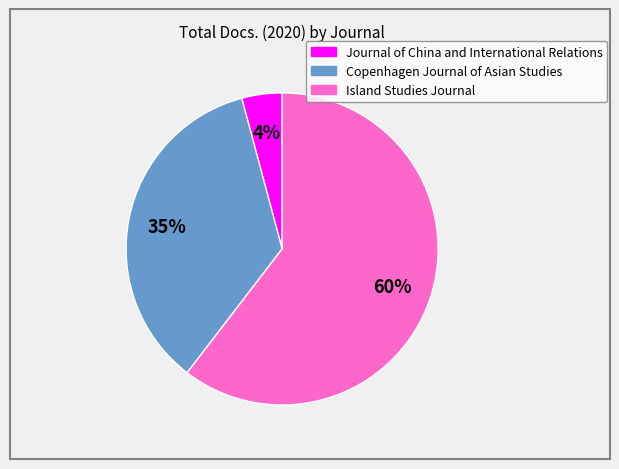

Does Island Studies Journal account for over 50% of the chart?

Yes